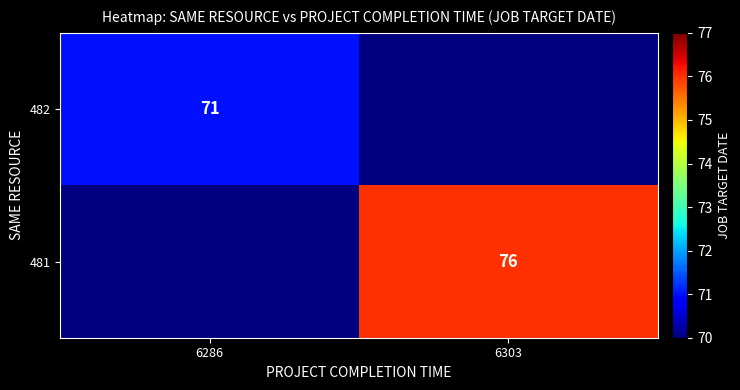

At how many categories does at least one series exceed 71?

1